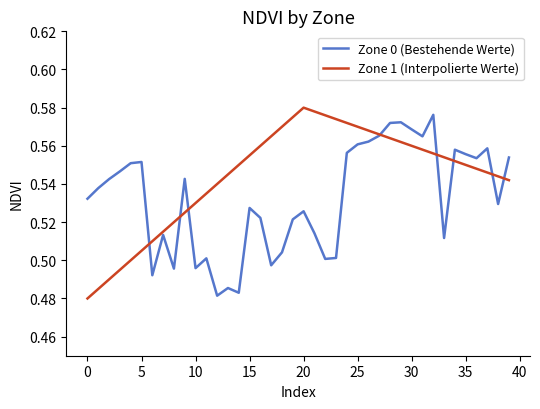

How many times do Zone 0 (Bestehende Werte) and Zone 1 (Interpolierte Werte) cross each other?

8